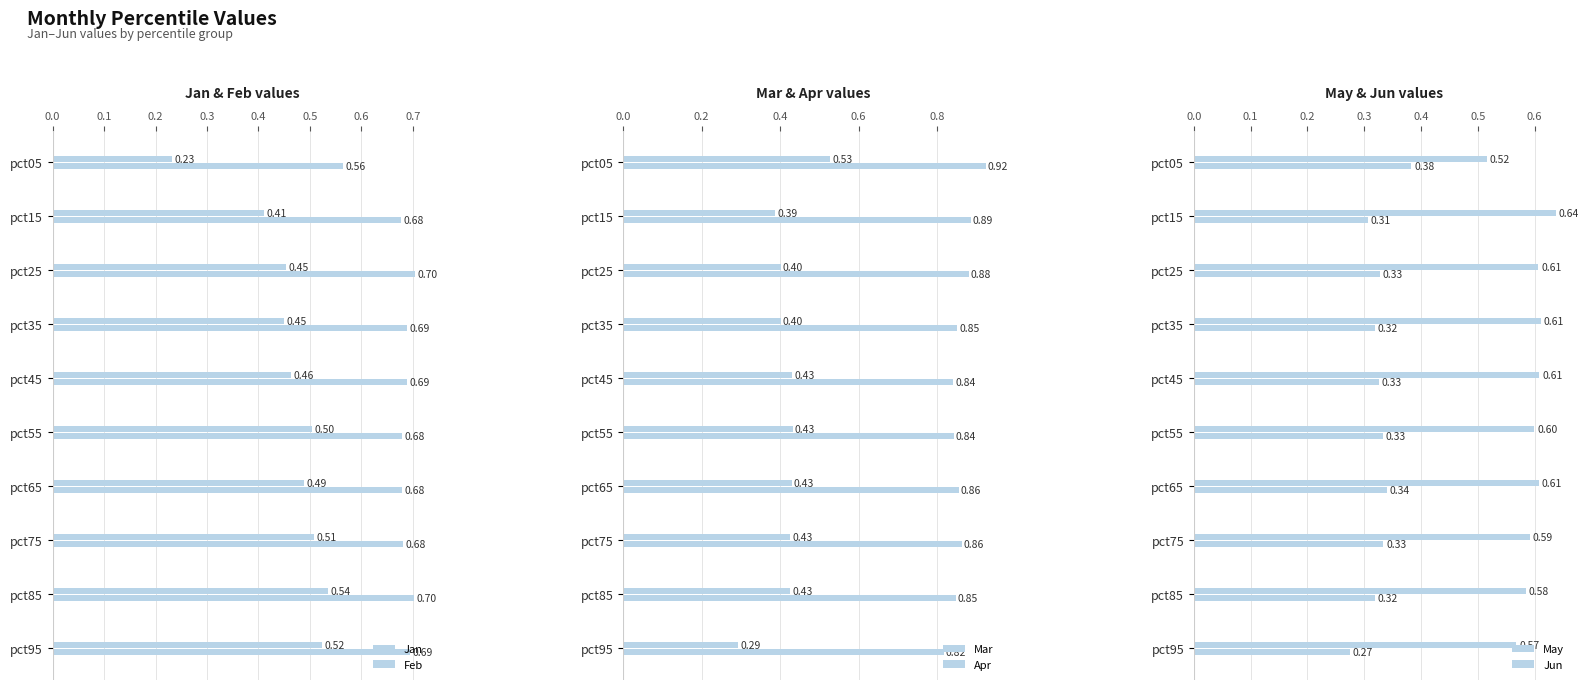

What is the label of the 4th bar from the right?

0.6